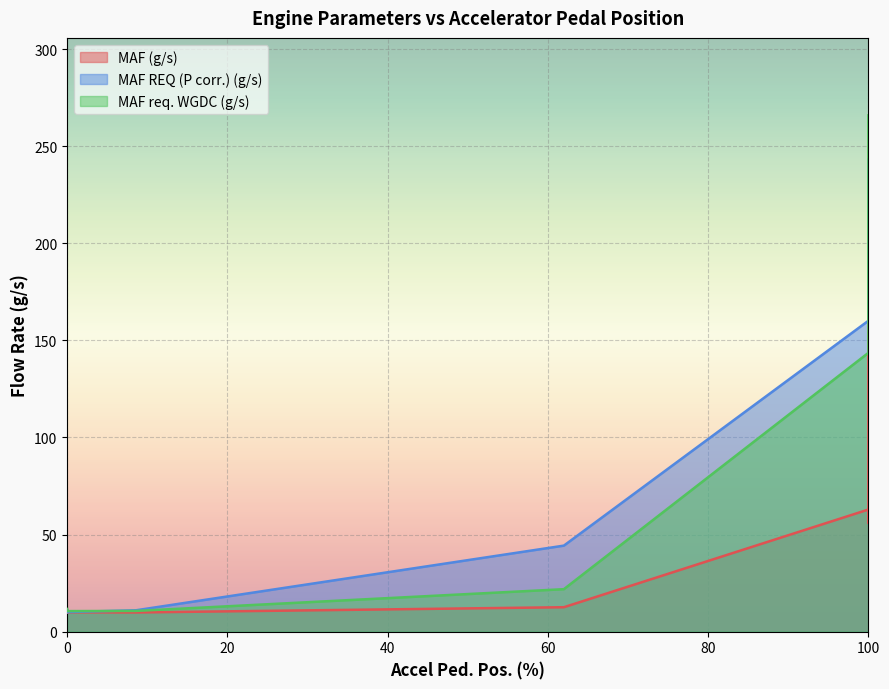

Where is the first local maximum for MAF REQ (P corr.) (g/s)?

10